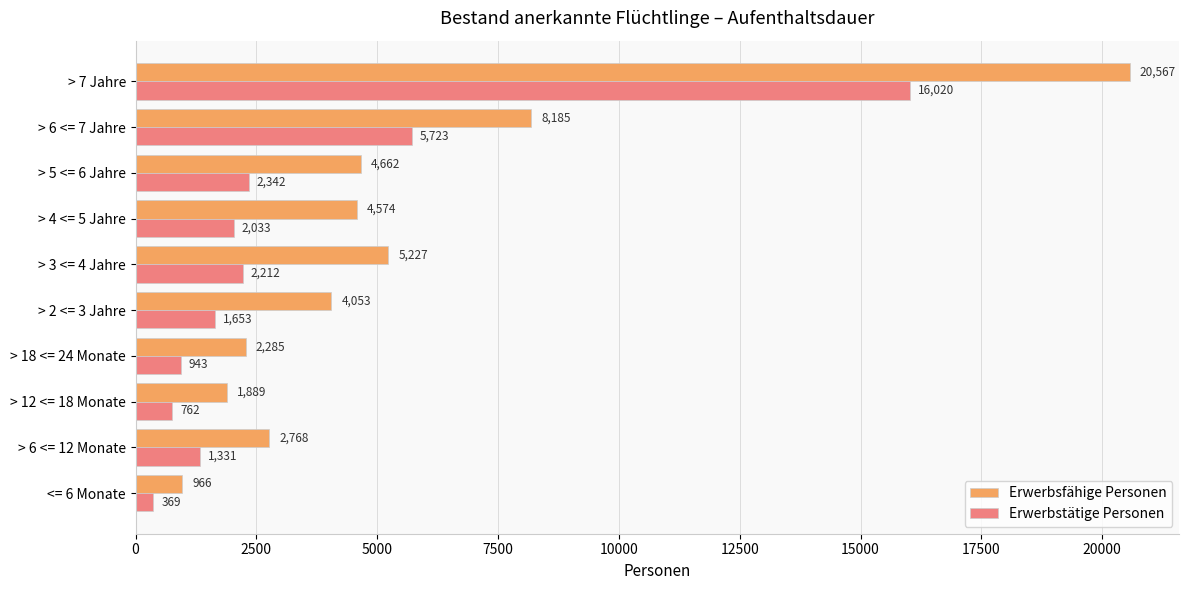

What is the minimum value for Erwerbsfähige Personen?

966